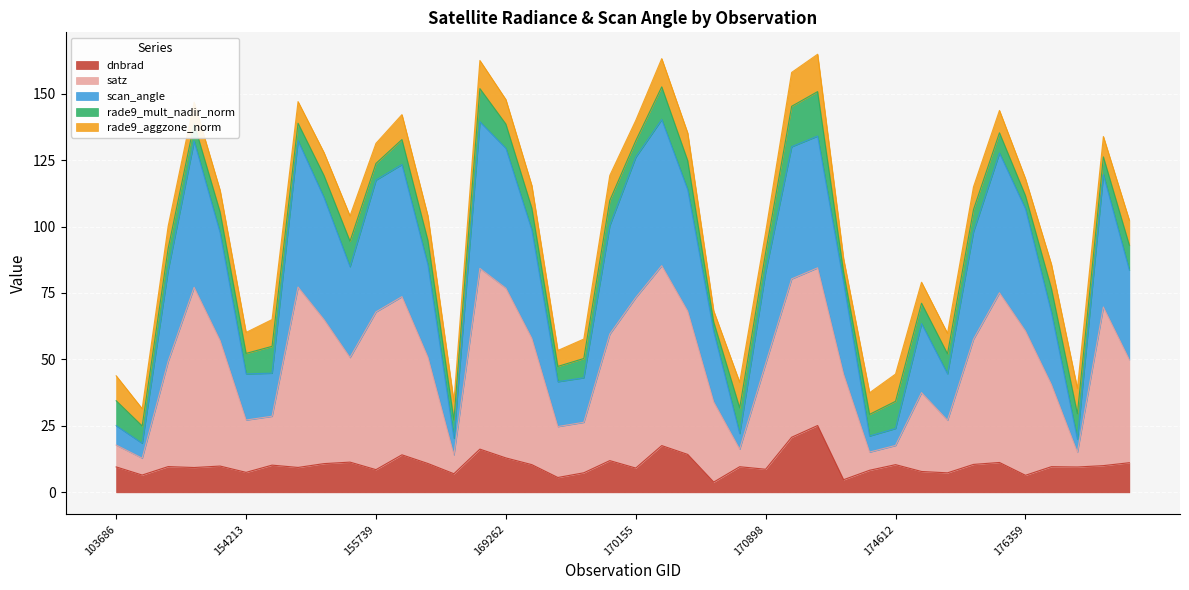

Does the chart display data point markers on the line(s)?

No